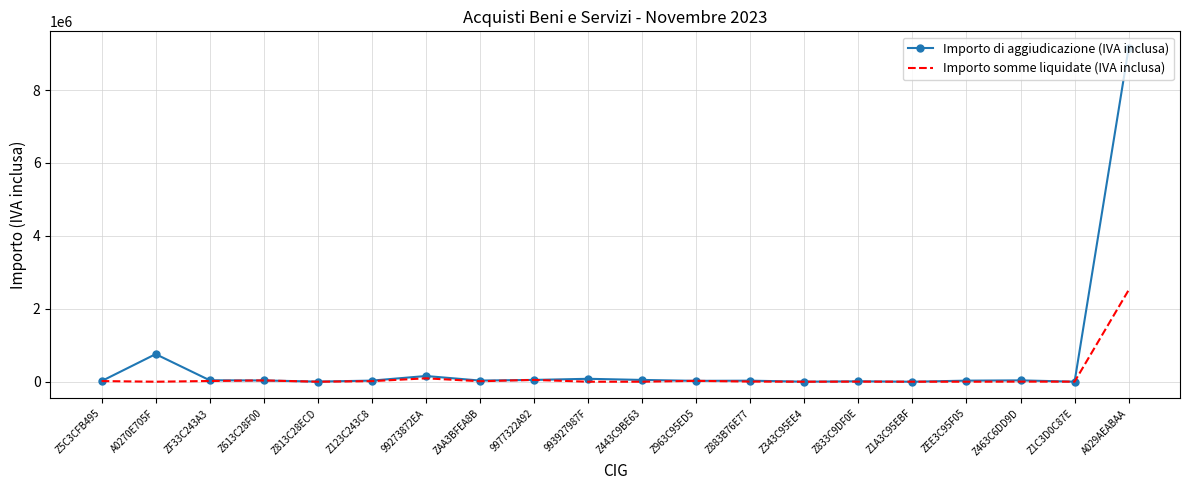

At how many categories does at least one series exceed 2349315?

1